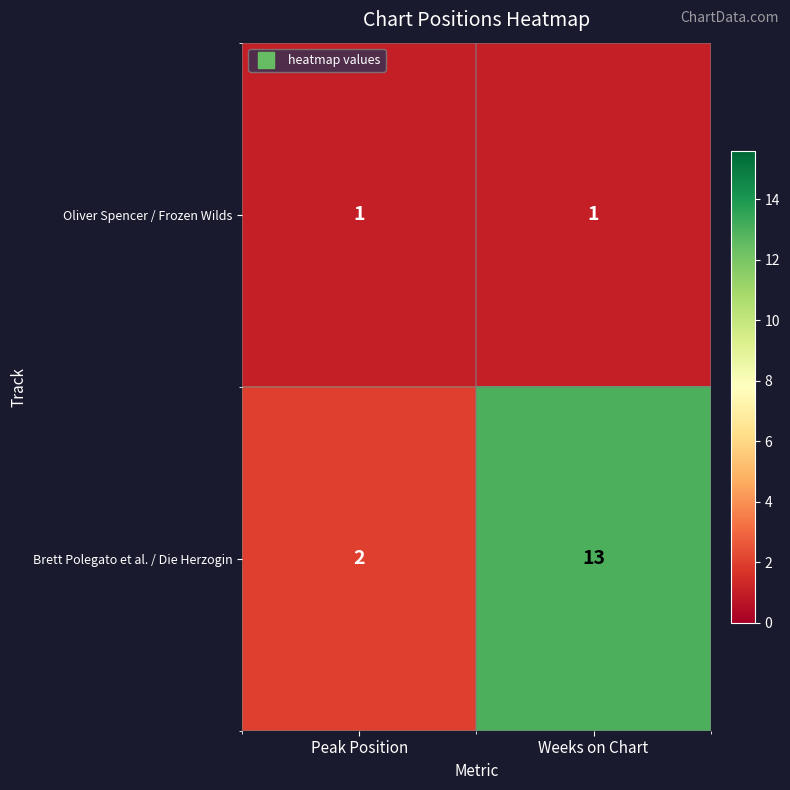

Which category has the highest value across all series?

Weeks on Chart